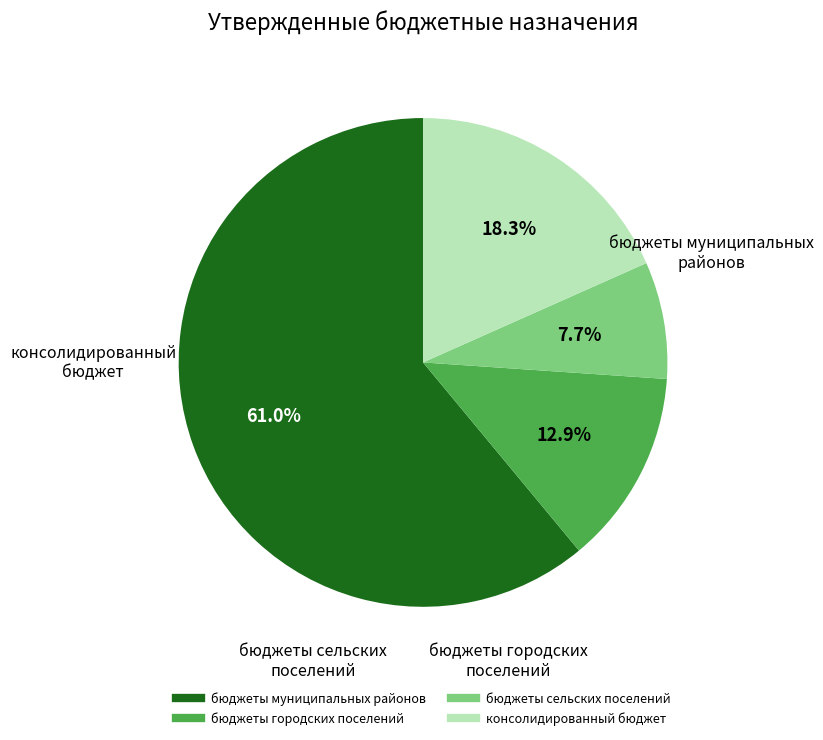

What is the largest slice in the pie chart?

бюджеты муниципальных районов